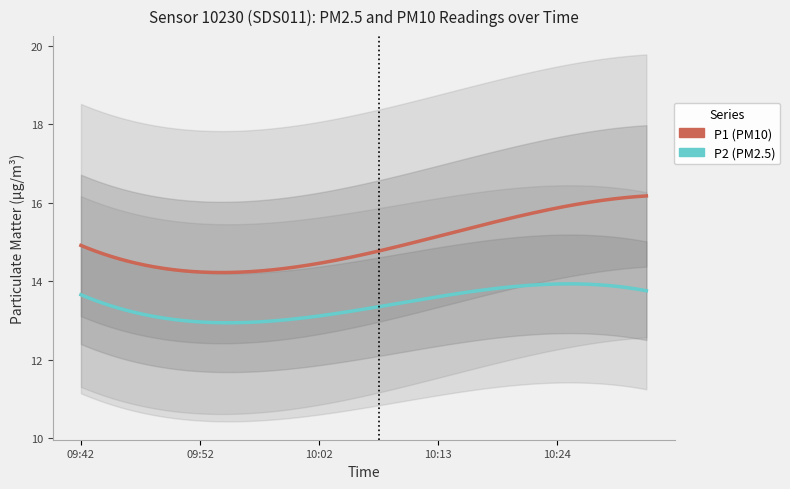

True or false: P1 and P2 cross at least once.

False